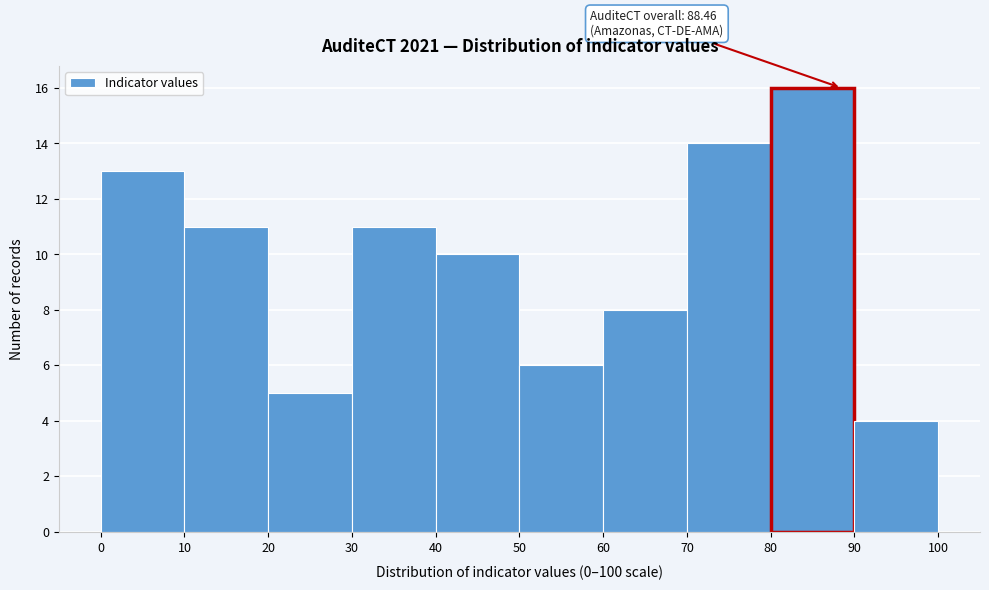

Over which range of the x-axis is the bar tallest?

80 to 90